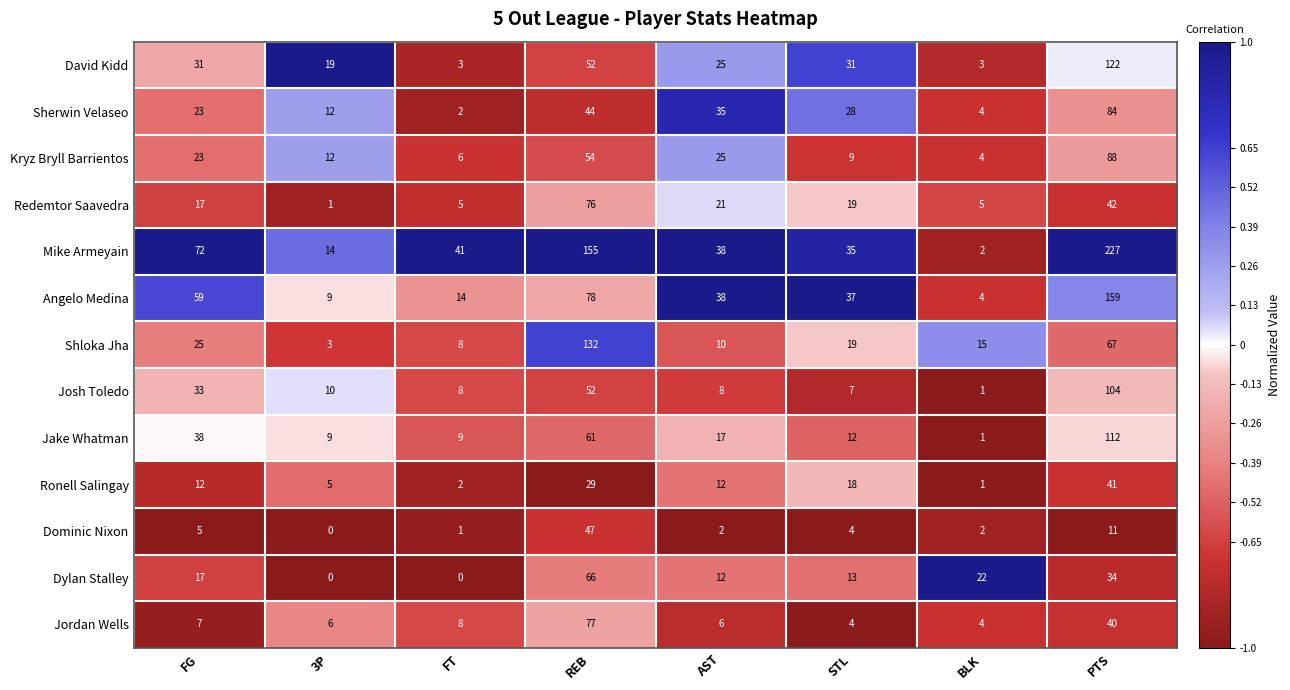

List the series in order of their peak value, lowest first.

Ronell Salingay, Dominic Nixon, Dylan Stalley, Redemtor Saavedra, Jordan Wells, Sherwin Velaseo, Kryz Bryll Barrientos, Josh Toledo, Jake Whatman, David Kidd, Shloka Jha, Angelo Medina, Mike Armeyain